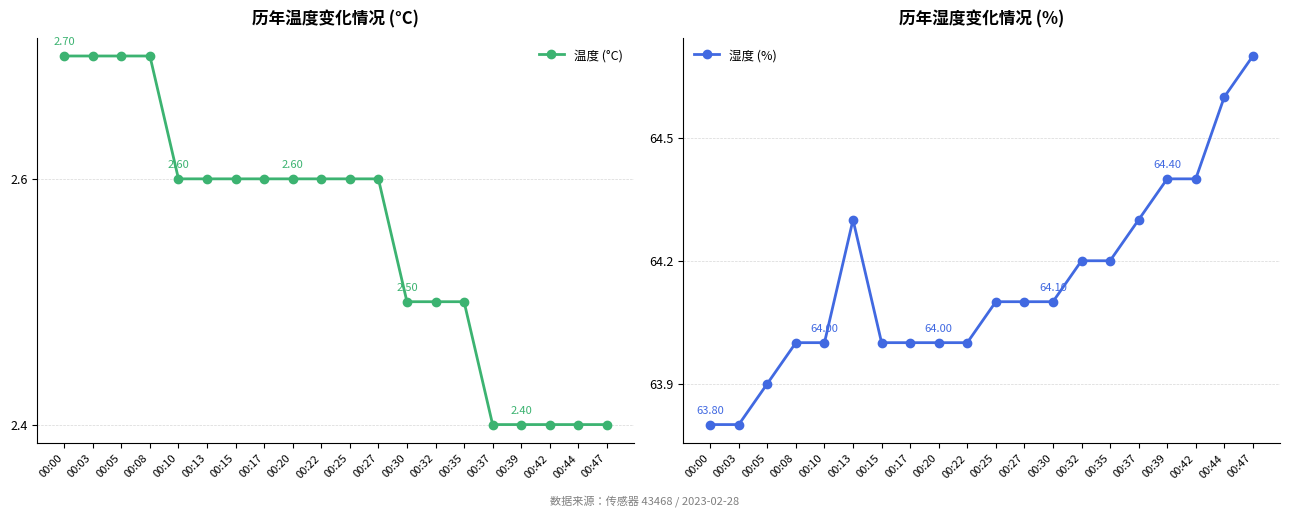

Count the 湿度 (%) values in the range 64 to 65.

17